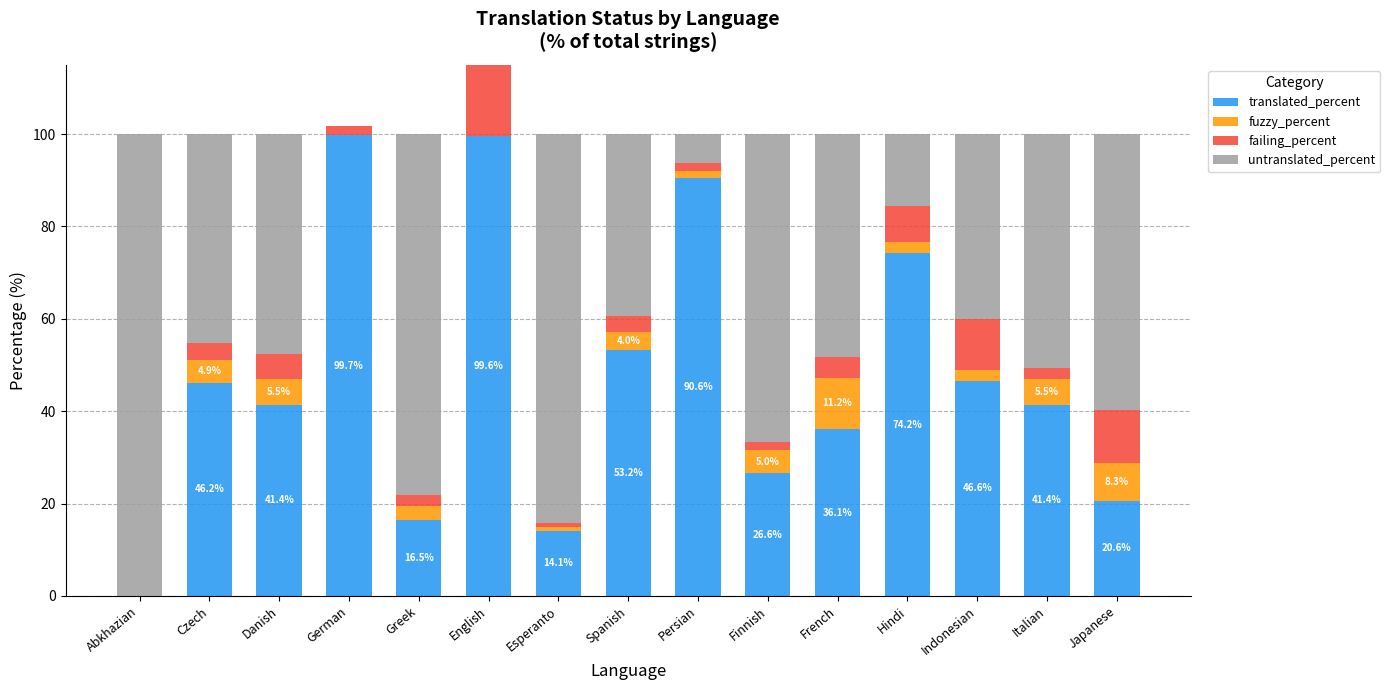

Is it true that fuzzy_percent equals 11.2 at French?

True